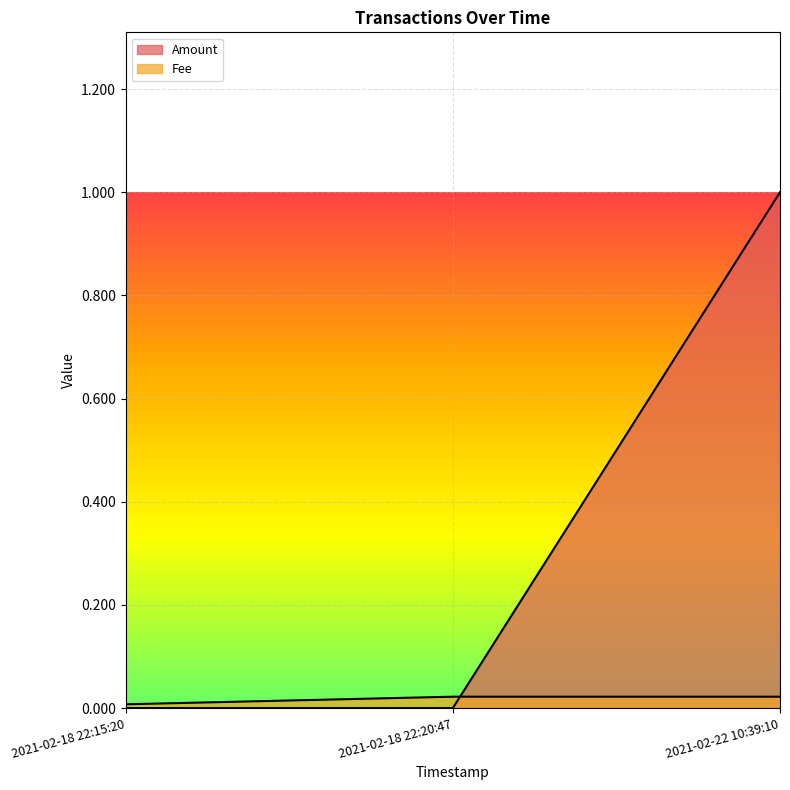

Which series has the widest spread of values?

Amount